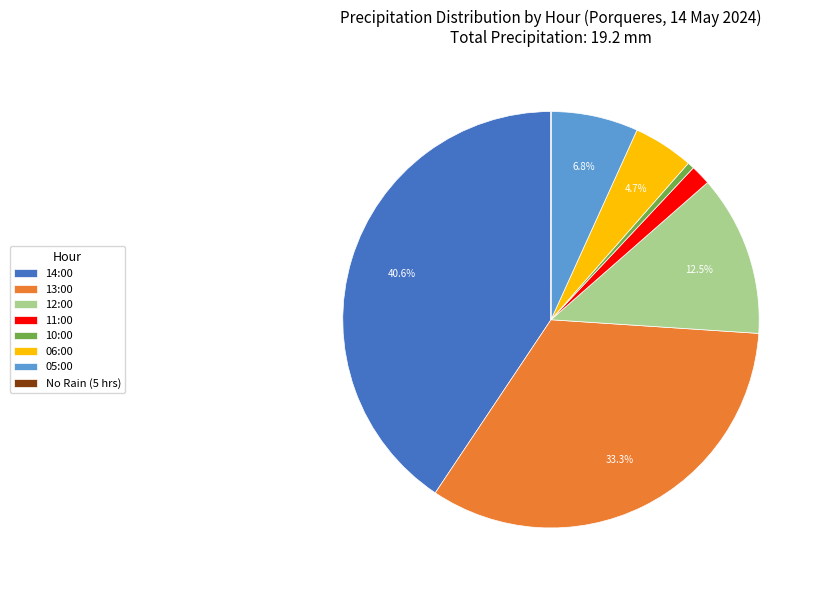

What is the largest slice in the pie chart?

14:00